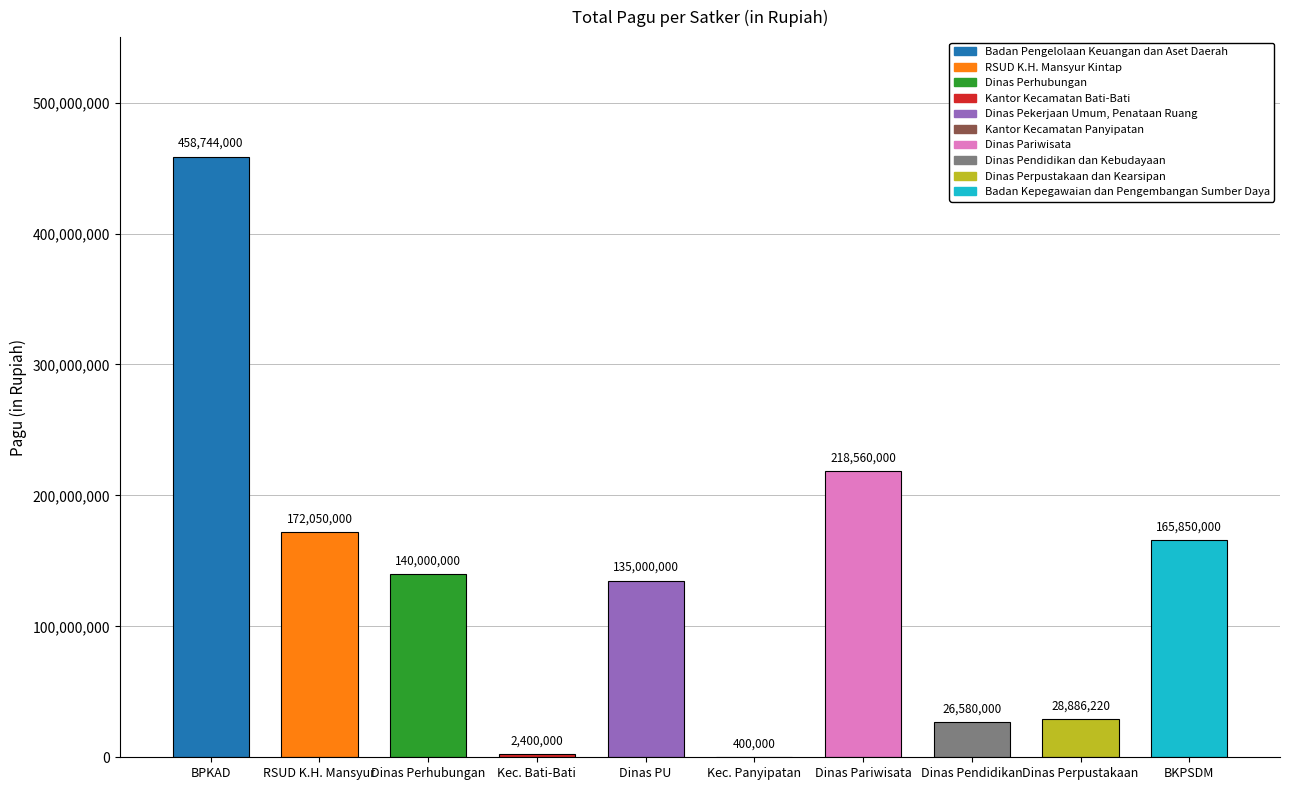

At which label does the data first exceed 140000000?

Badan Pengelolaan Keuangan dan Aset Daerah